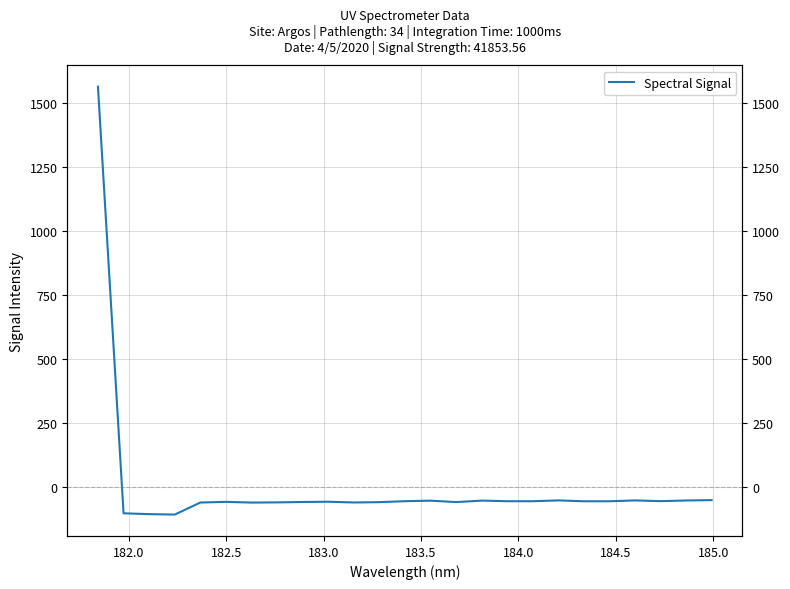

What is the value of the 8th point from the left?

-58.5